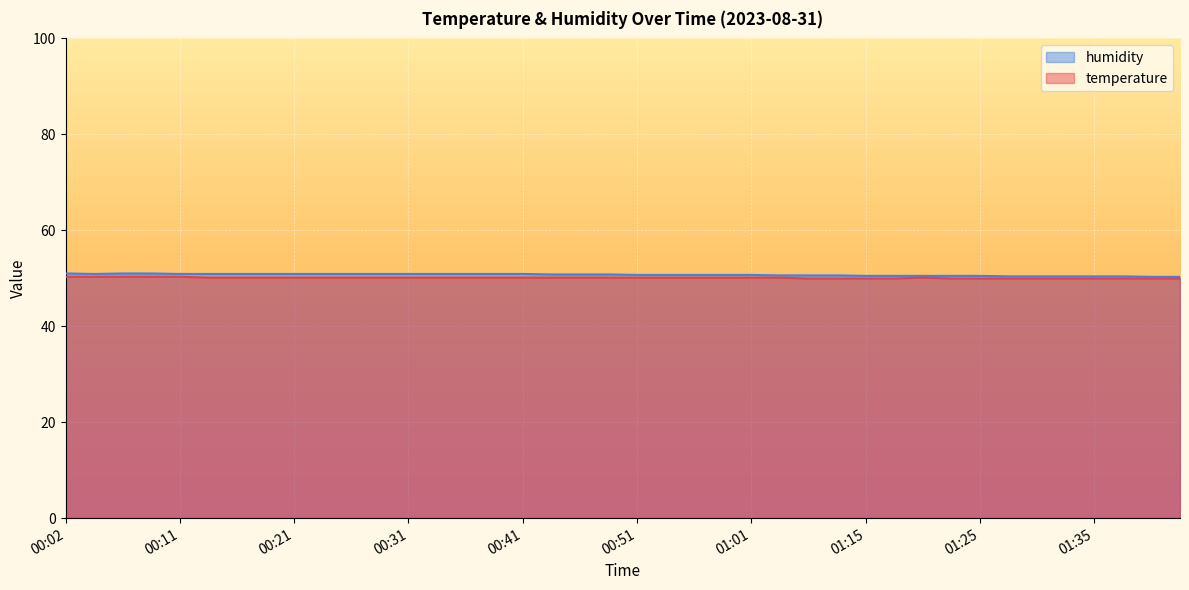

Reading left to right, what are all the values shown in this chart?

temperature: 50.3	50.3	50.3	50.3	50.3	50.1	50.1	50.1	50.1	50.1	50.1	50.1	50.1	50.1	50.1	50.1	50.1	50.1	50.1	50.1	50.1	50.1	50.1	50.1	50.1	50.1	50.0	50.0	50.0	50.0	50.1	50.0	50.0	50.0	50.0	50.0	50.0	50.0	50.0	50.0
humidity: 51.0	50.9	51.0	51.0	50.9	50.9	50.9	50.9	50.9	50.9	50.9	50.9	50.9	50.9	50.9	50.9	50.9	50.8	50.8	50.8	50.7	50.7	50.7	50.7	50.7	50.6	50.6	50.6	50.5	50.5	50.5	50.5	50.5	50.4	50.4	50.4	50.4	50.4	50.3	50.3